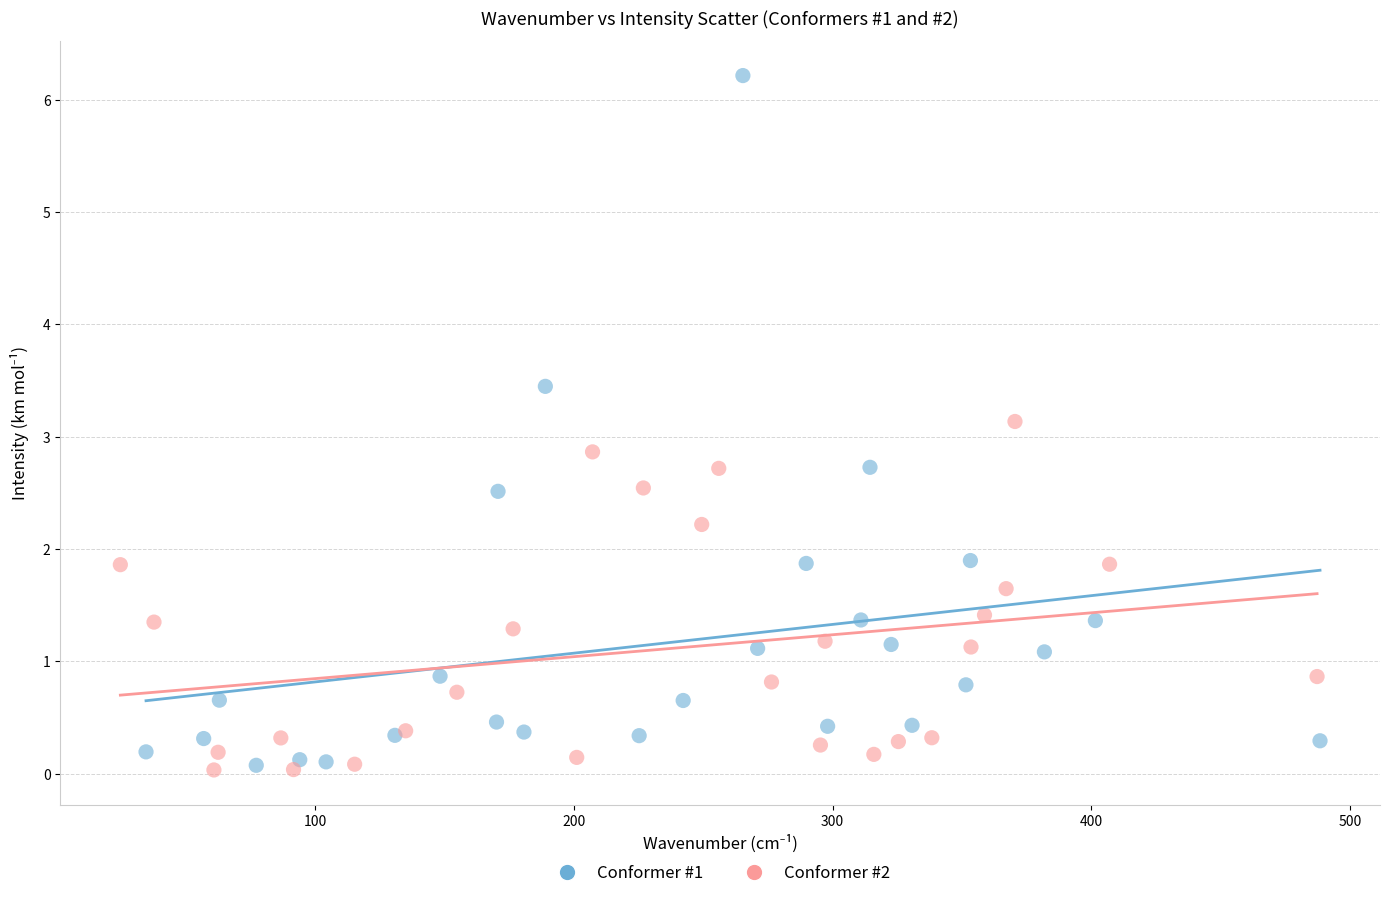

Which series has the largest Y range (max minus min)?

Conformer #1